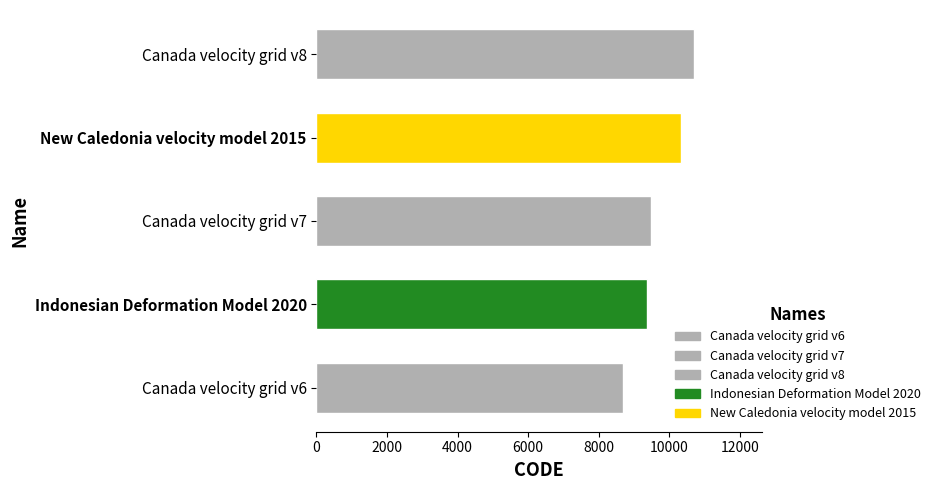

Reading bottom to top, what are all the values shown in this chart?

8676	9375	9483	10323	10707